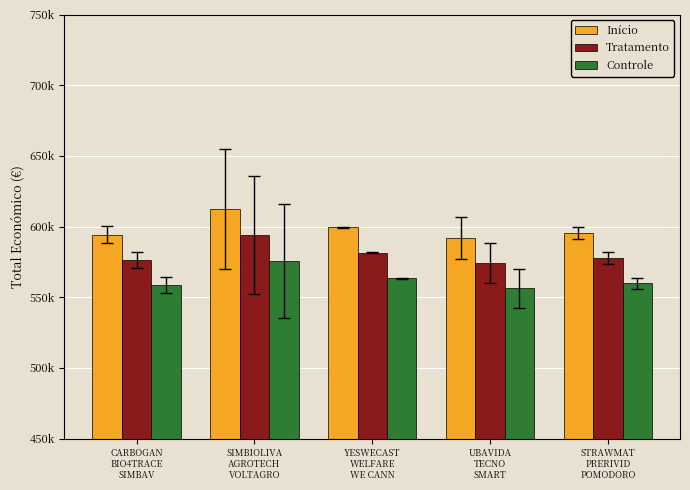

What are all the series names shown in the legend?

Início, Tratamento, Controle